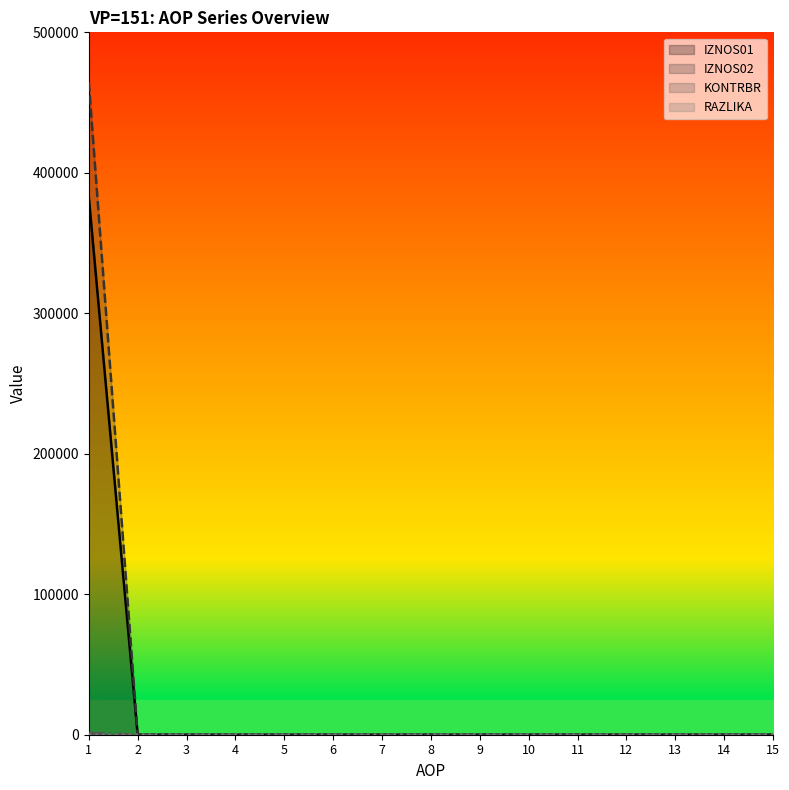

What is the sum of all IZNOS02 values?

464535.3